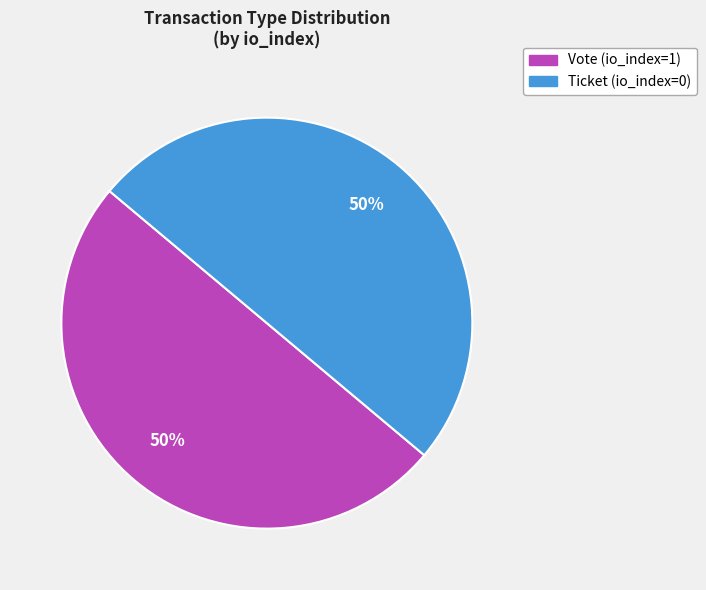

The Vote (io_index=1) slice represents 99% of the pie. True or false?

False